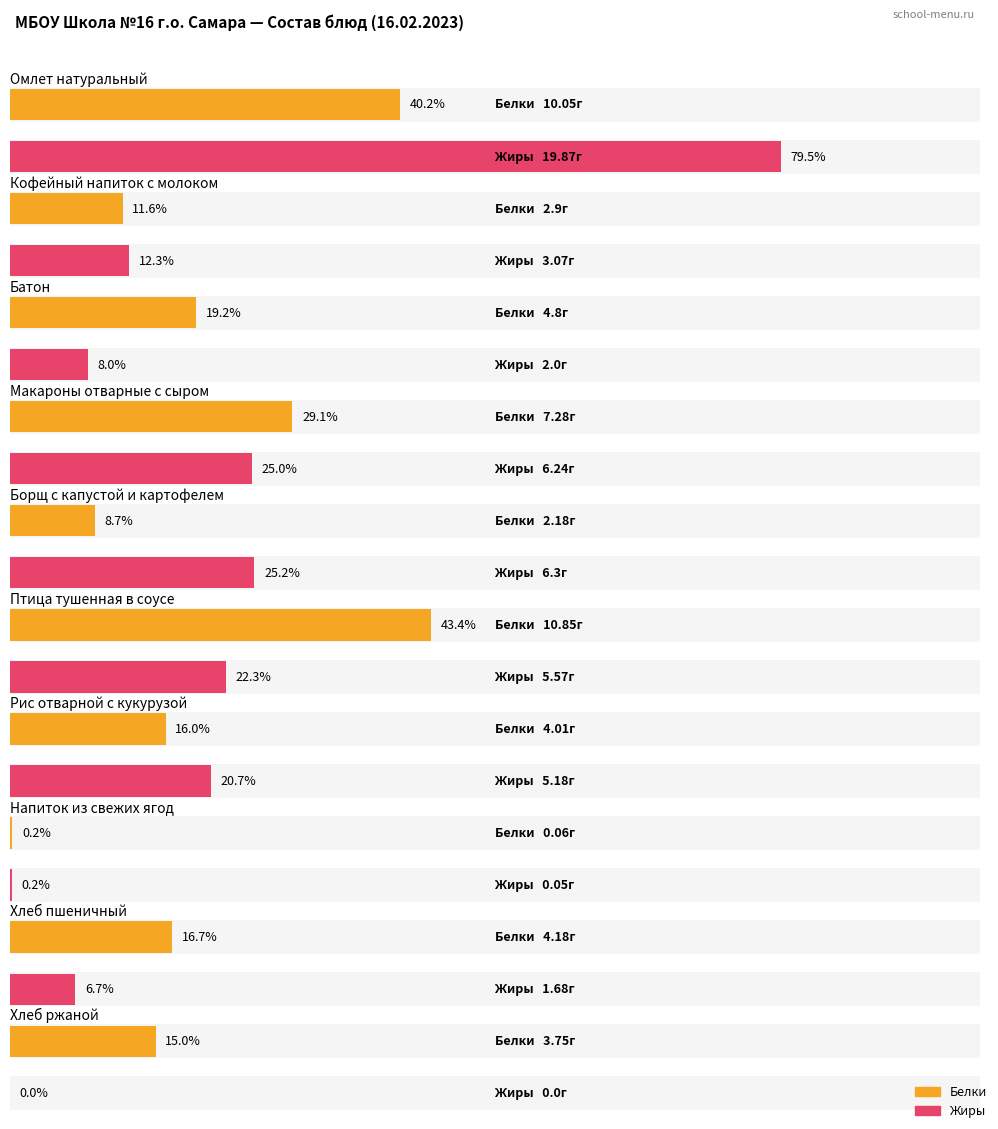

What is the maximum value shown in the chart?

19.9